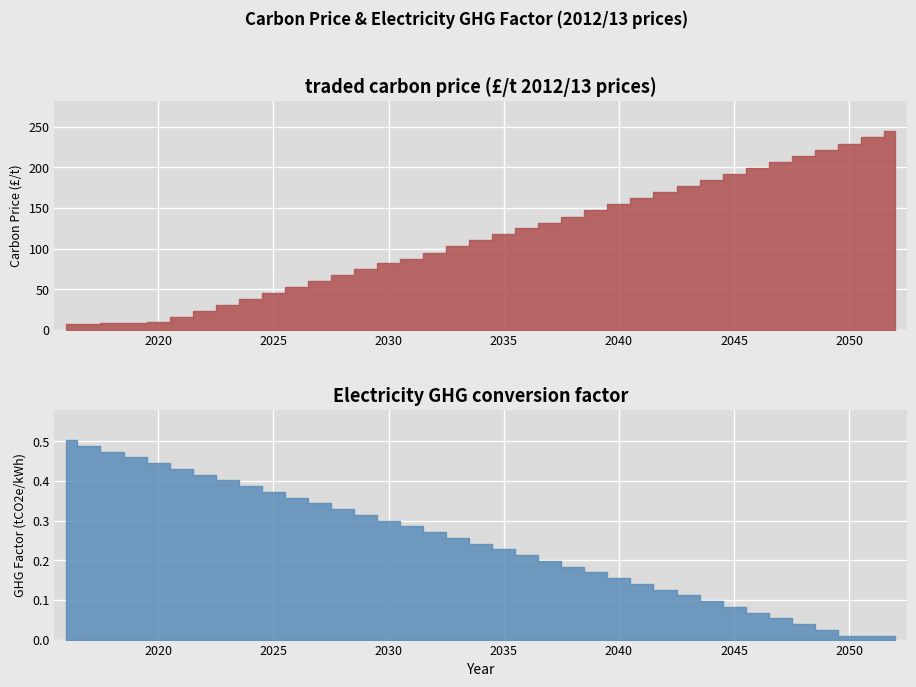

What are all the series names shown in the legend?

traded carbon price (£/t 2012/13 prices), Electricity GHG conversion factor (tonnes CO2e/kWh scaled)